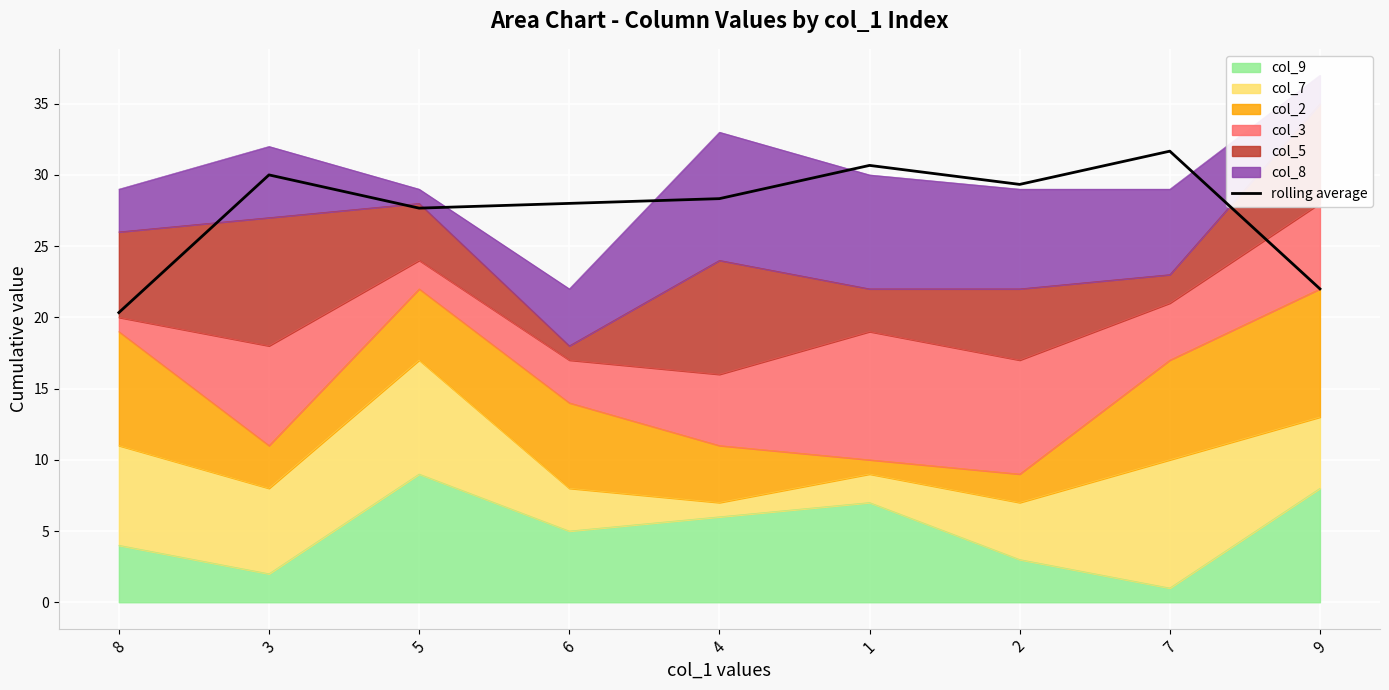

What is the difference between the values at 7 and 1?

1.0